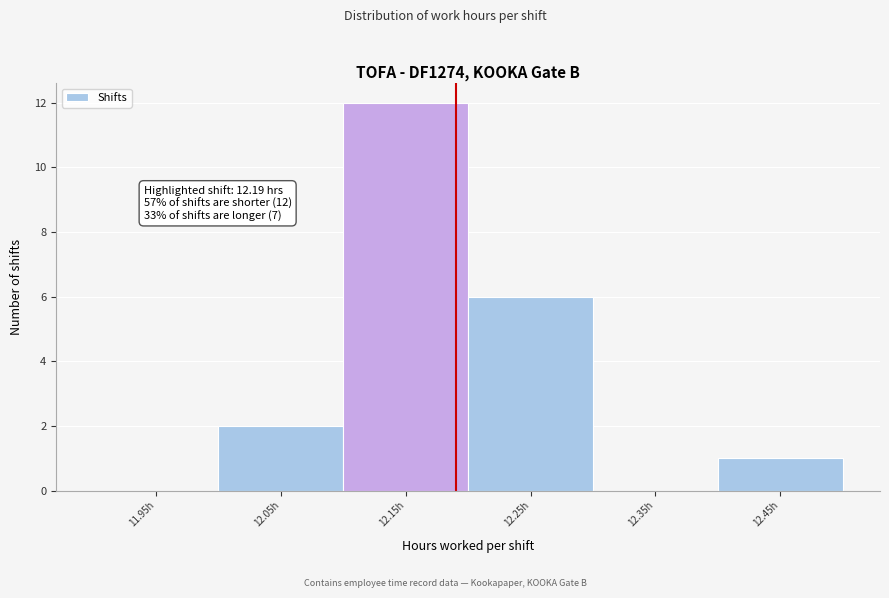

Which range on the x-axis has the tallest bar?

12.1 to 12.2